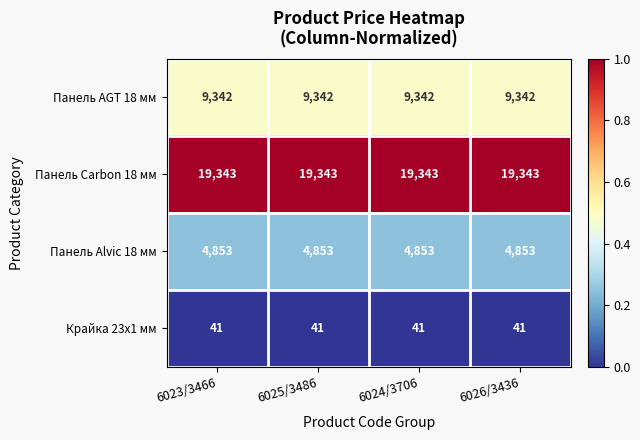

What is the maximum value for Панель AGT 18 мм?

9342